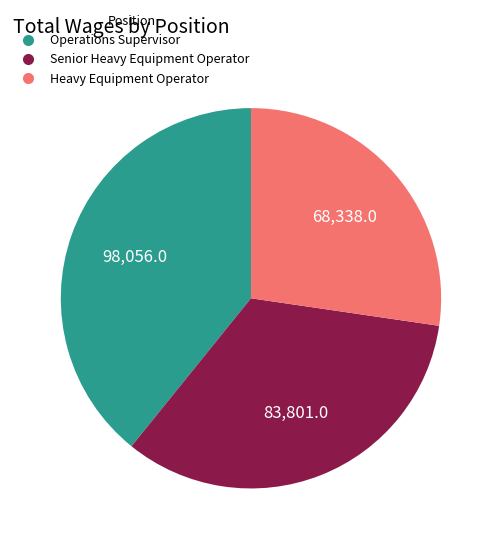

Which slice is the largest?

Operations Supervisor